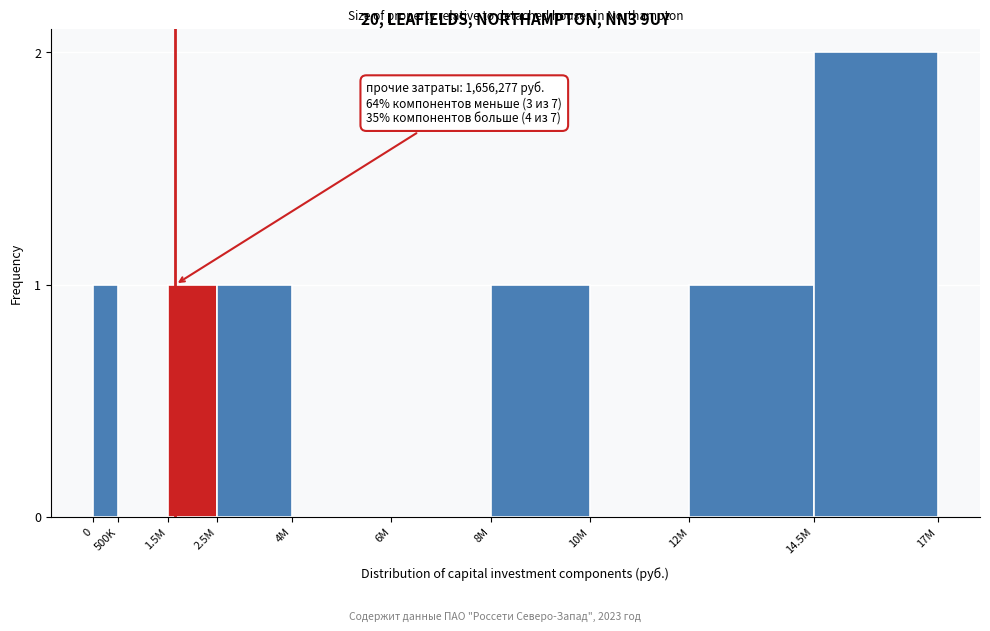

What is the sum of all values?

7